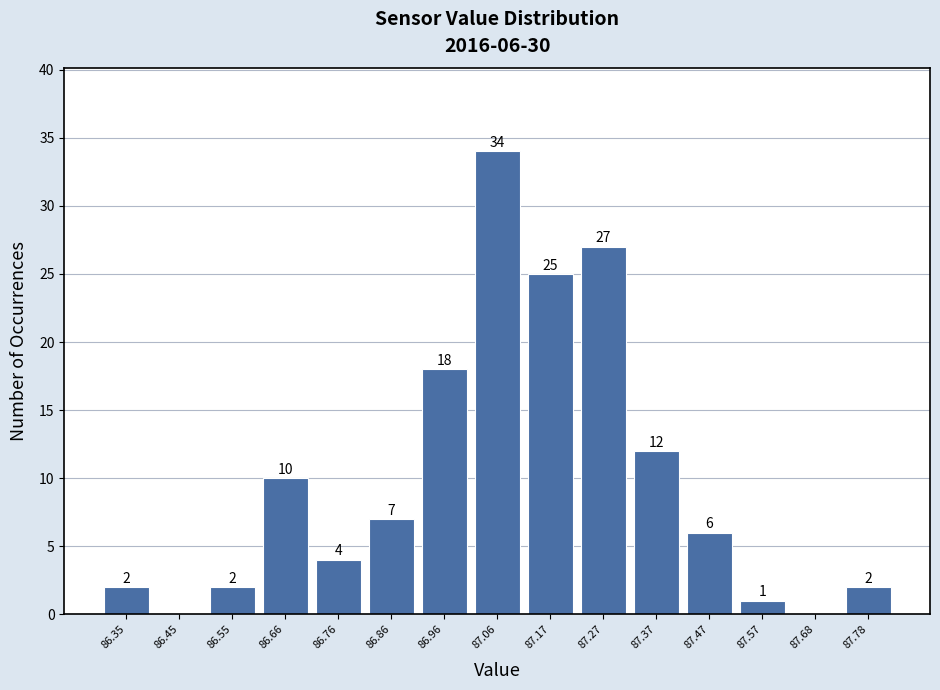

Reading left to right, list all the values displayed in this chart.

86.35=2	86.45=0	86.55=2	86.66=10	86.76=4	86.86=7	86.96=18	87.06=34	87.17=25	87.27=27	87.37=12	87.47=6	87.57=1	87.68=0	87.78=2